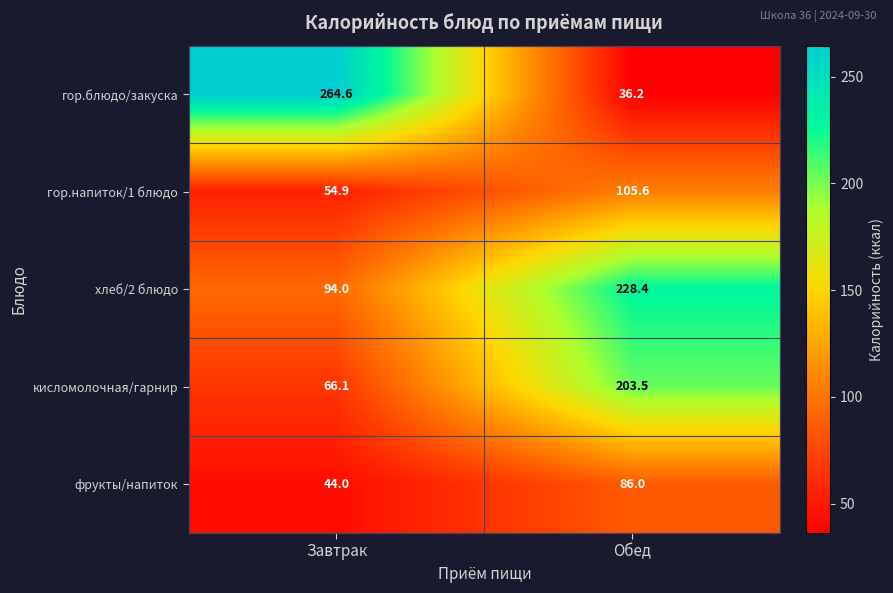

Where is гор.блюдо/закуска nearest to the value 150?

Обед